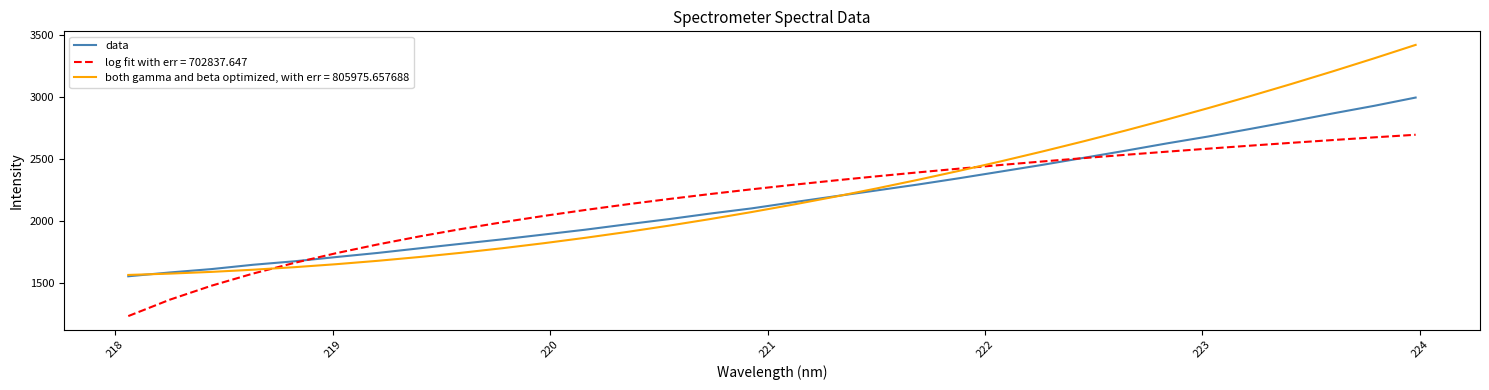

Rank the series by their maximum value, from highest to lowest.

both gamma and beta optimized, with err = 805975.657688, data, log fit with err = 702837.647